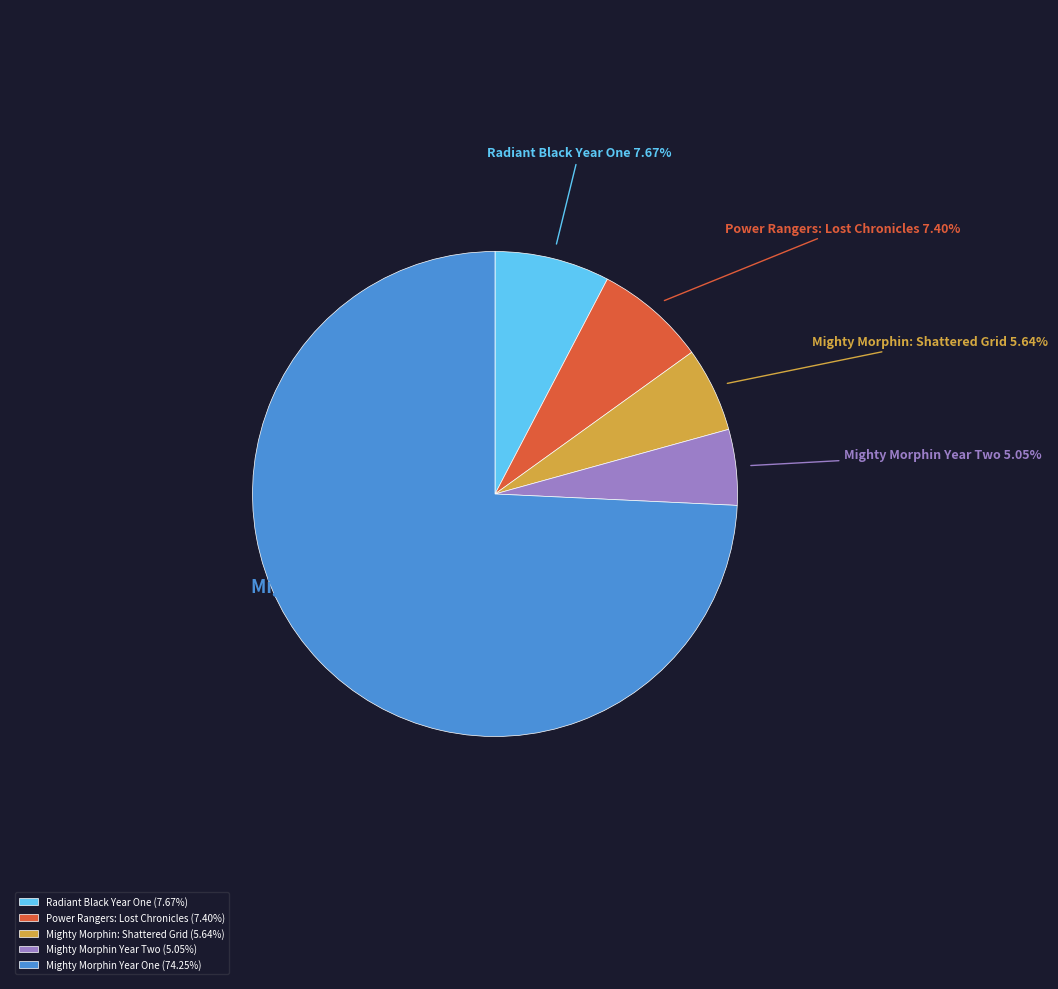

What percentage is the Radiant Black Year One slice, to the nearest percent?

8%